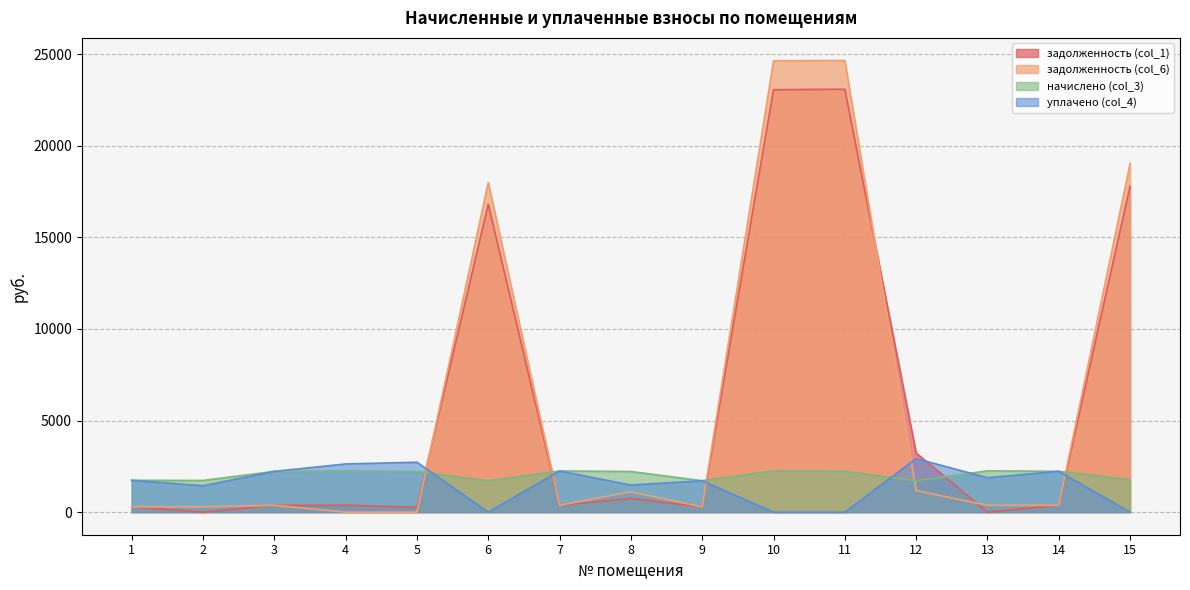

List the labels in order of начислено (col_3) value, smallest first.

12, 6, 9, 2, 1, 15, 8, 3, 5, 11, 14, 7, 4, 10, 13